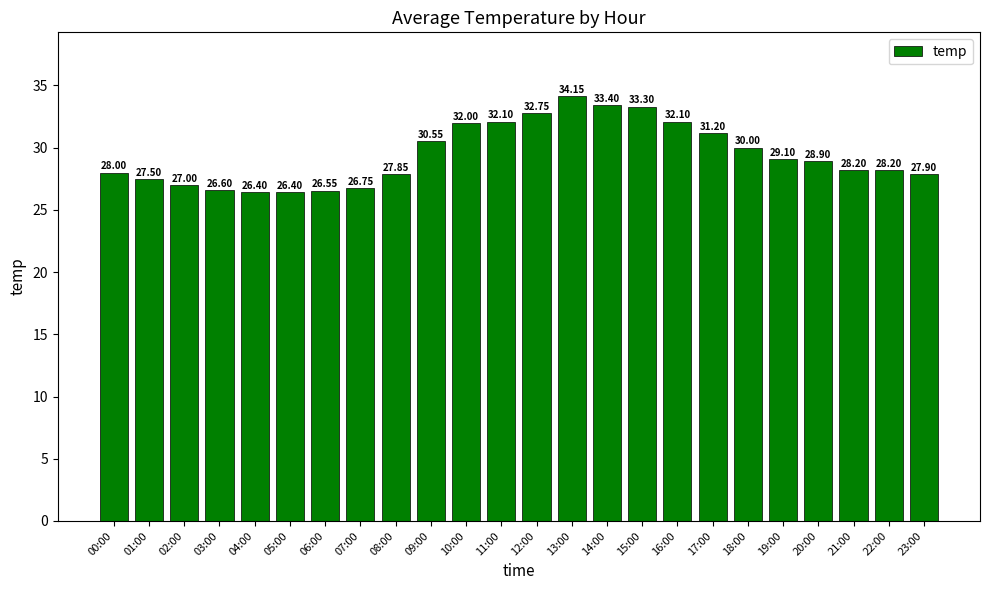

What is the sum of all values?

706.9